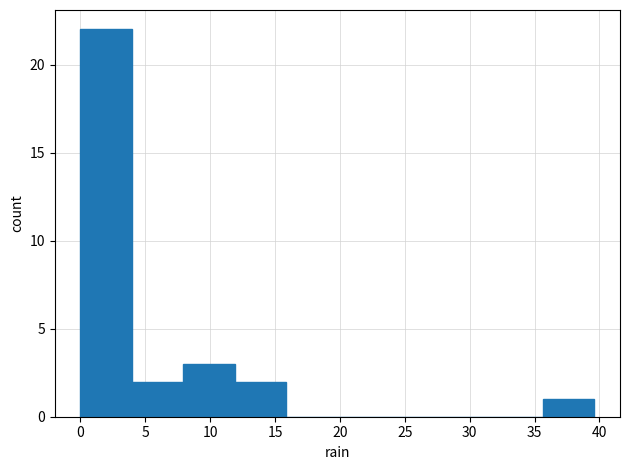

Reading left to right, list every bar in this chart as the range it spans on the x-axis followed by its height. Neither the bar edges nor the heights are printed on the chart, so give them approximately, as read against the axes.

0.0 to 4.0: 22
4.0 to 8.0: 2
8.0 to 12.0: 3
12.0 to 16.0: 2
16.0 to 20.0: 0
20.0 to 24.0: 0
24.0 to 27.5: 0
27.5 to 31.5: 0
31.5 to 35.5: 0
35.5 to 39.5: 1